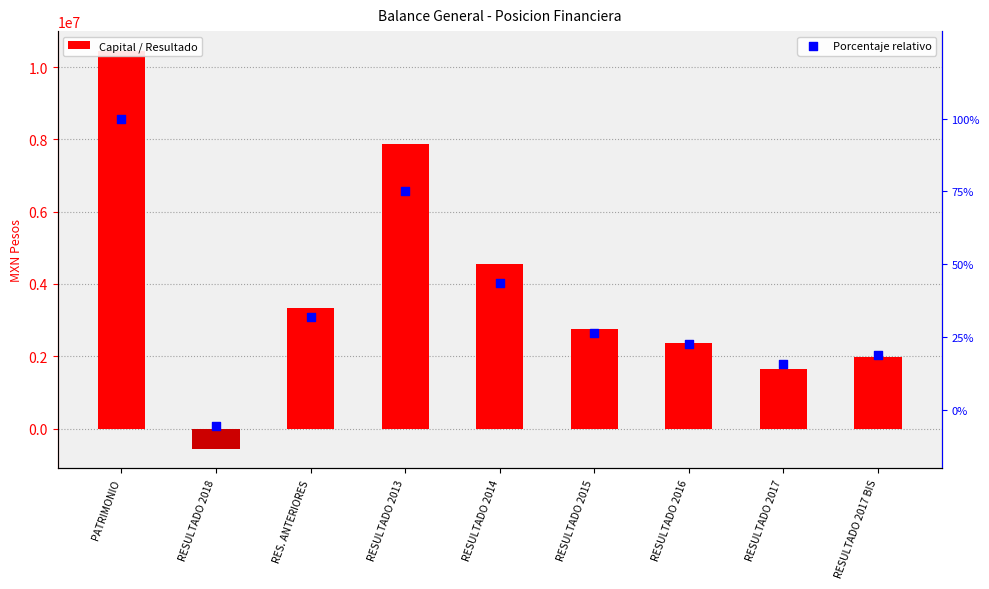

Is the value of Porcentaje relativo at RESULTADO 2016 greater than the value of Capital / Resultado at RESULTADO 2017?

No